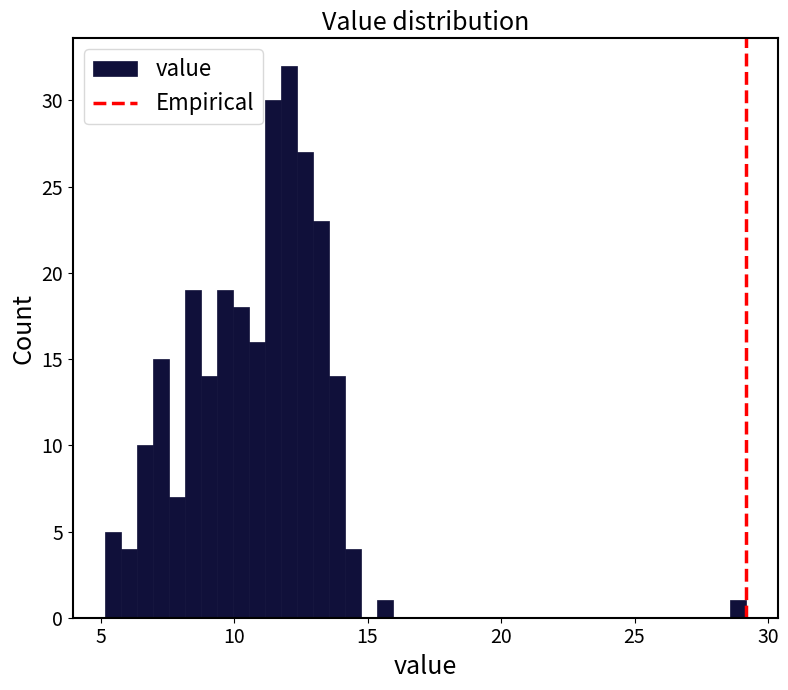

Read against the x-axis, roughly where is the centre of the tallest bar?

12.0